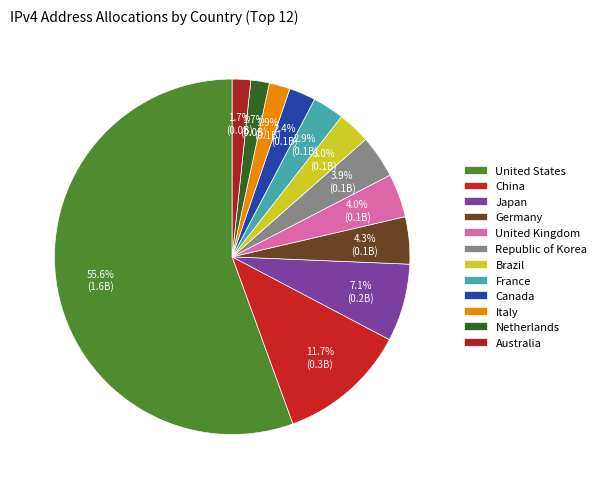

Does Japan represent more than half of the total?

No